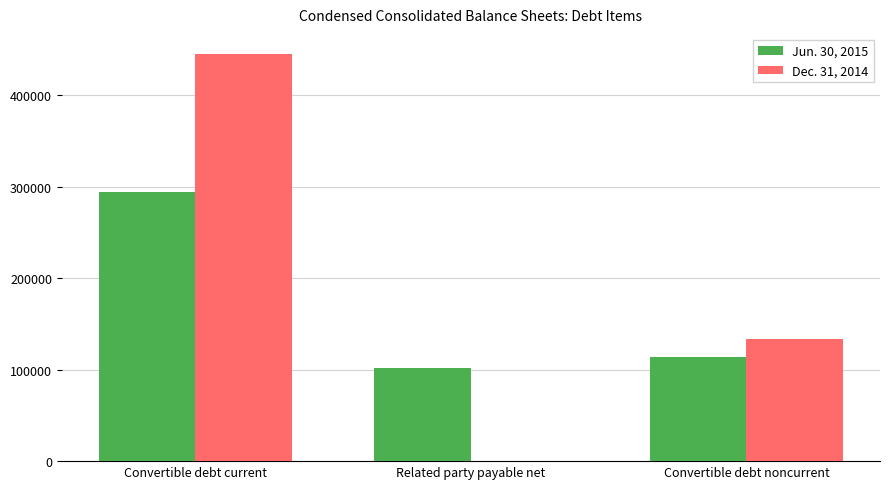

At which category is the sum across all series the highest?

Convertible debt current